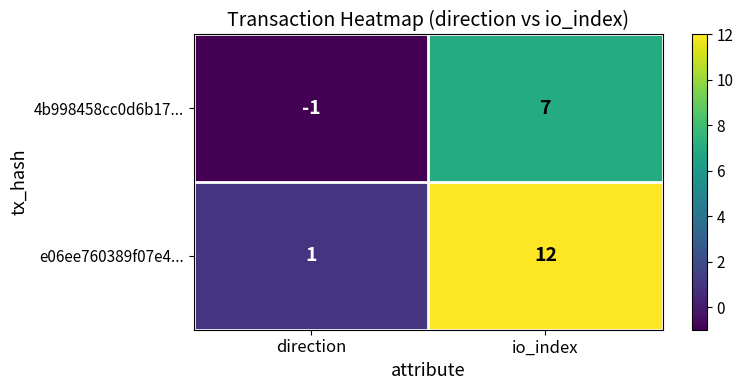

Where is 4b998458cc0d6b17... nearest to the value 3?

direction